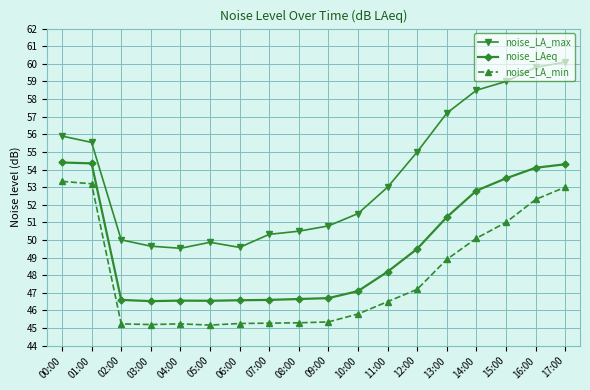

What is the maximum value for noise_LA_max?

60.1